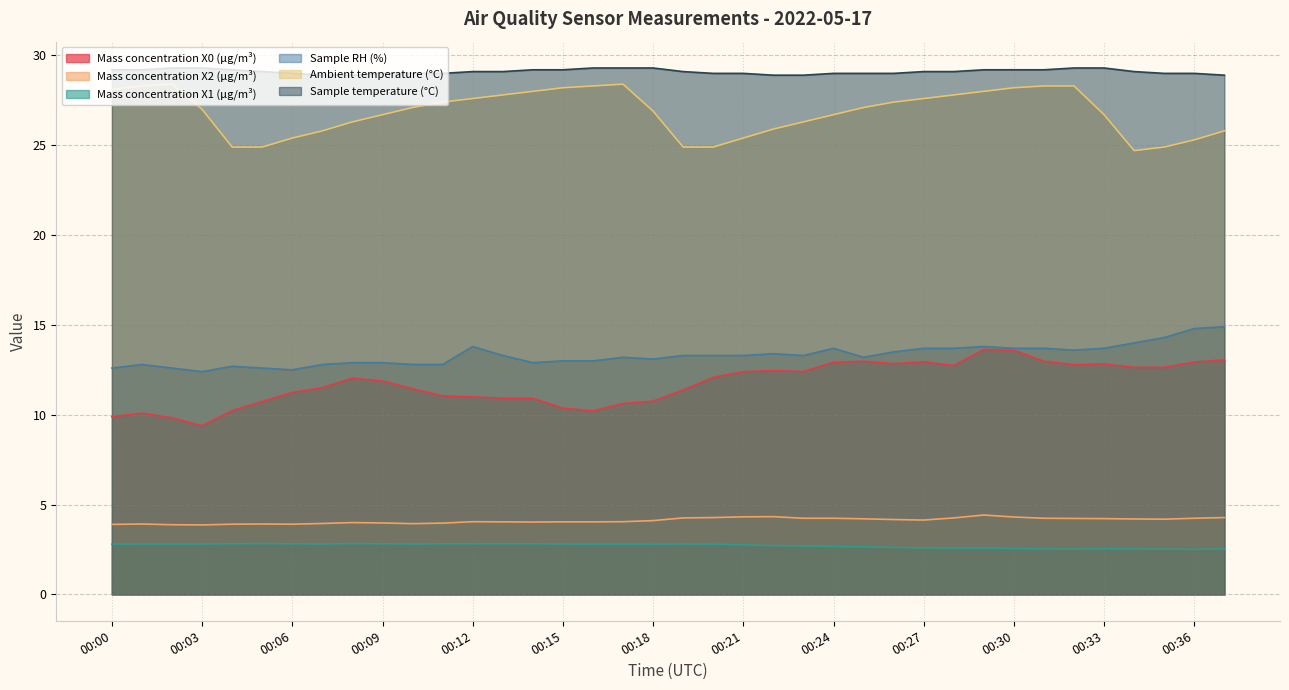

How many lines are shown in the chart?

6